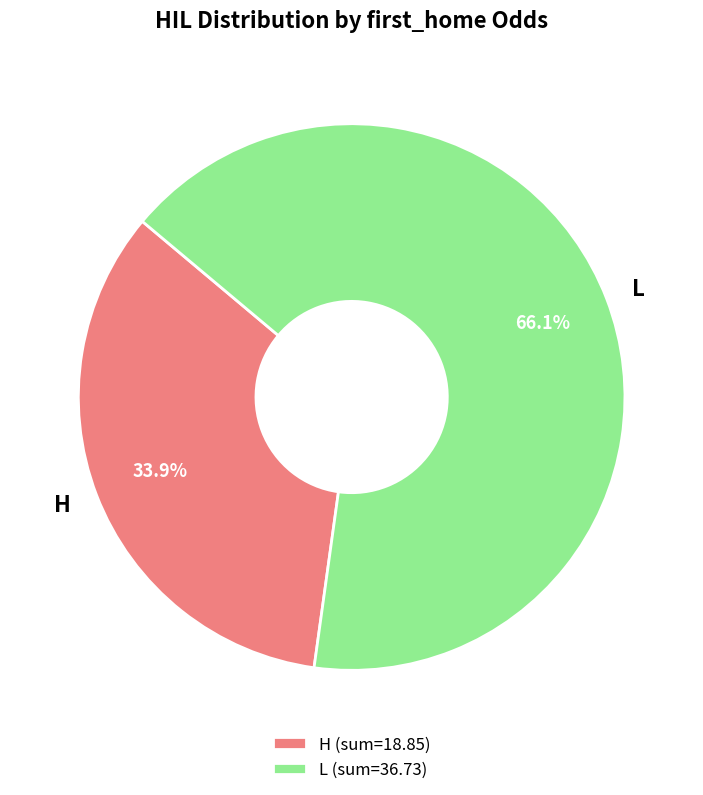

To the nearest percent, what portion does H represent?

34%